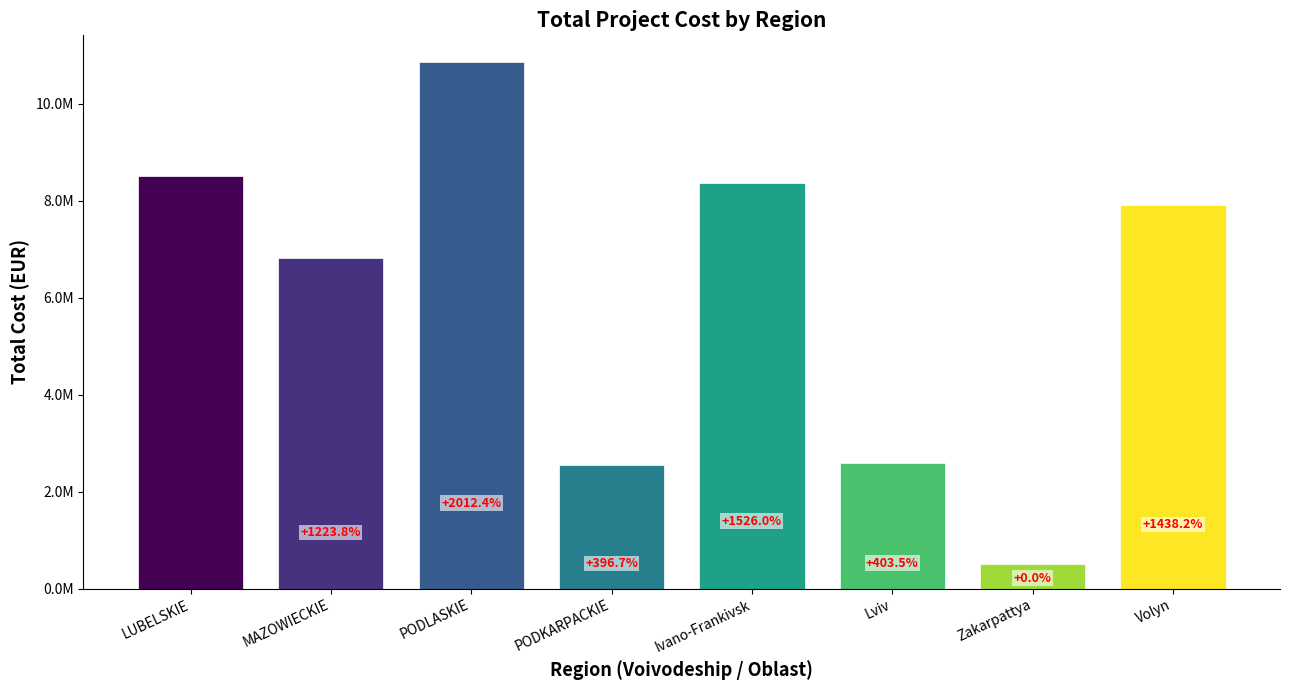

At which label is the value closest to 5689473?

MAZOWIECKIE